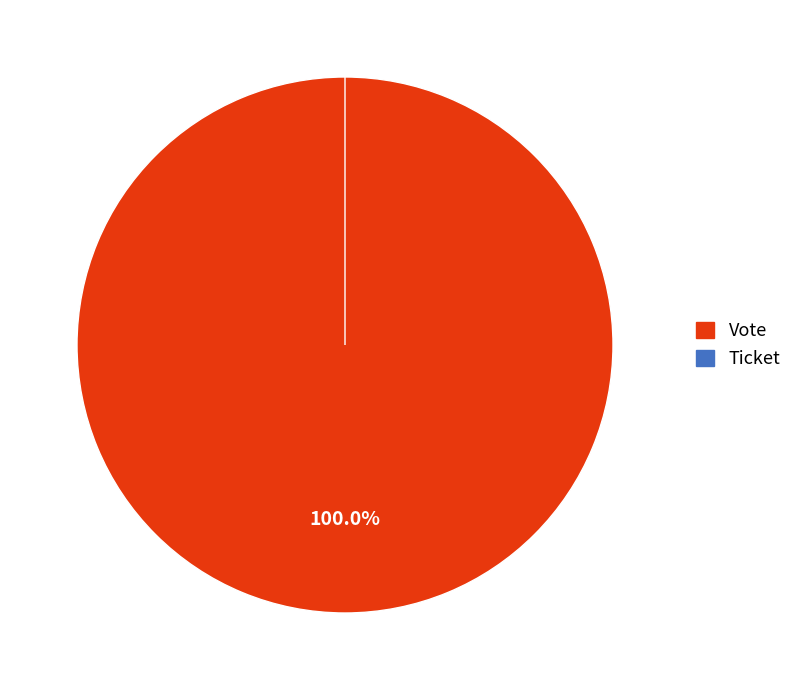

To the nearest percent, what percentage of the pie is Vote?

100%